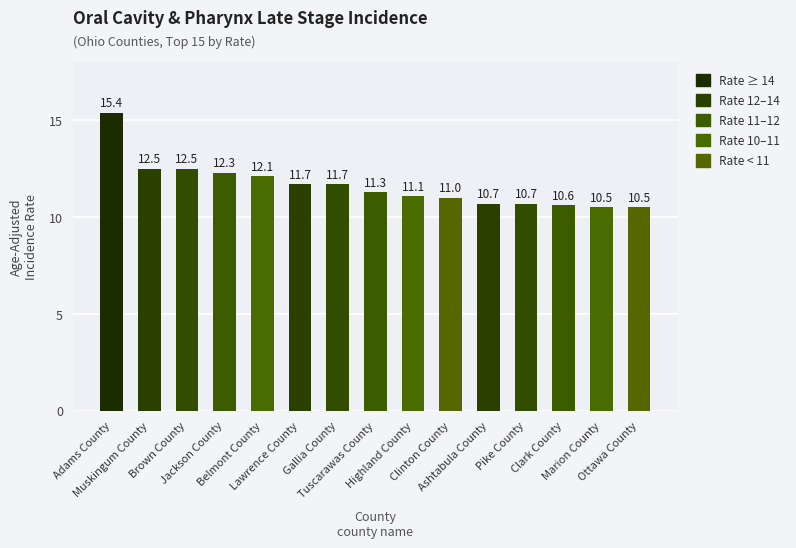

What is the smallest value displayed?

10.5